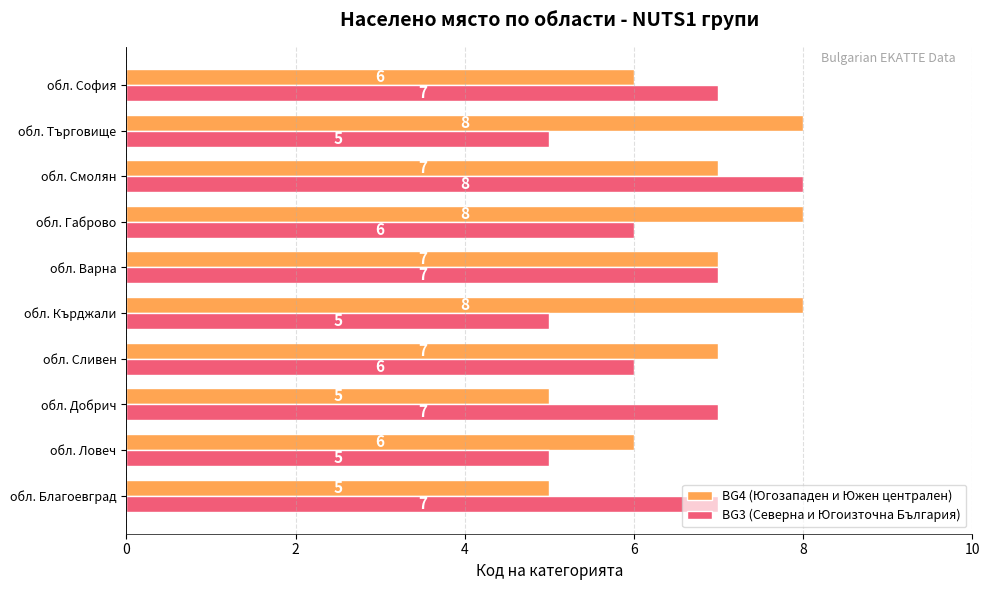

Which category has the highest value in the BG3 (Северна и Югоизточна България) series?

обл. Смолян